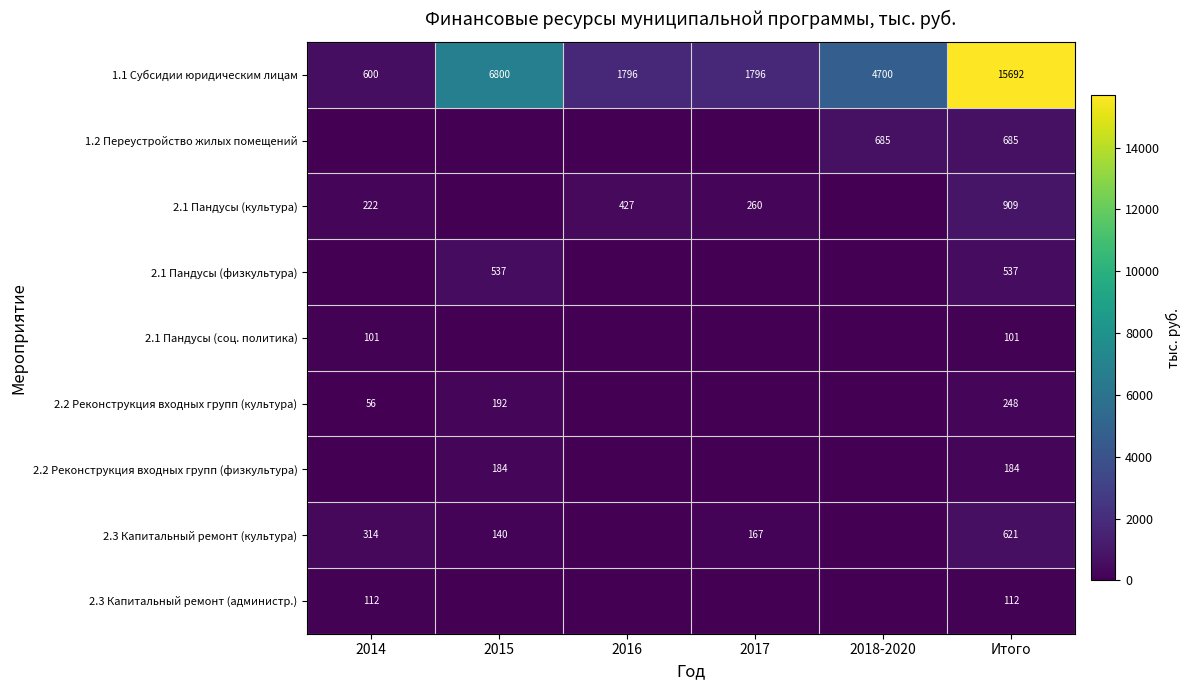

The 1.1 Субсидии юридическим лицам series shows 7097 at Итого. True or false?

False